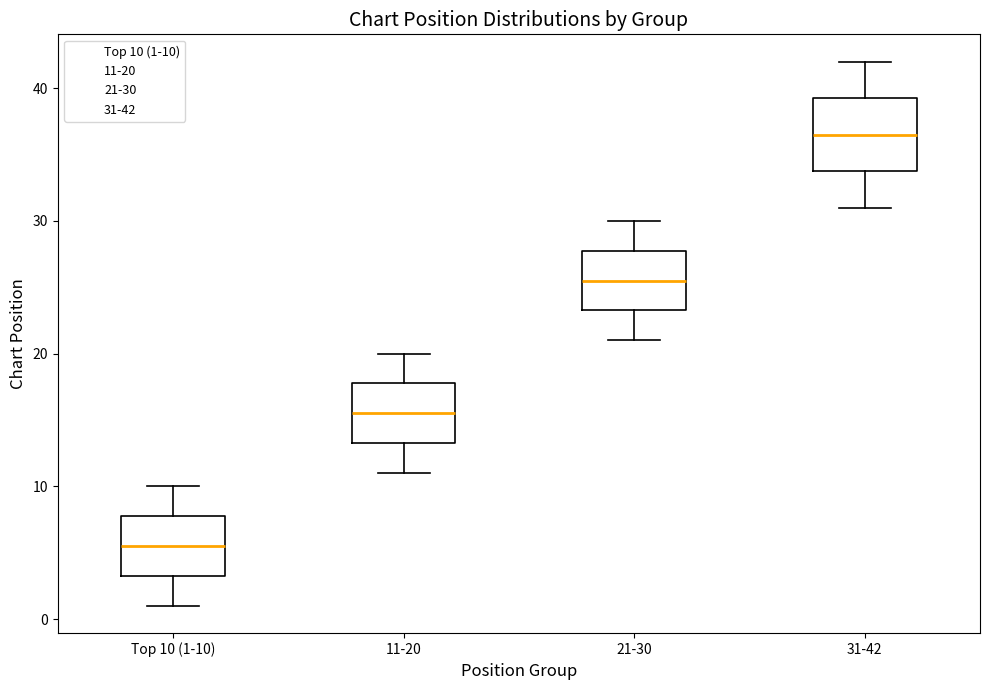

Reading left to right, read every box against the y-axis: the position of its median line, the range the box covers, and the ends of its whiskers. The values are not printed on the chart, so give them approximately, as read against the axis.

Top 10 (1-10): median 6, box 3 to 8, whiskers 1 to 10
11-20: median 16, box 13 to 18, whiskers 11 to 20
21-30: median 26, box 23 to 28, whiskers 21 to 30
31-42: median 37, box 34 to 39, whiskers 31 to 42